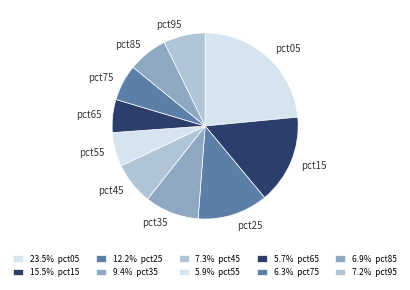

What is the ratio of the value at pct35 to the value at pct75?

1.5